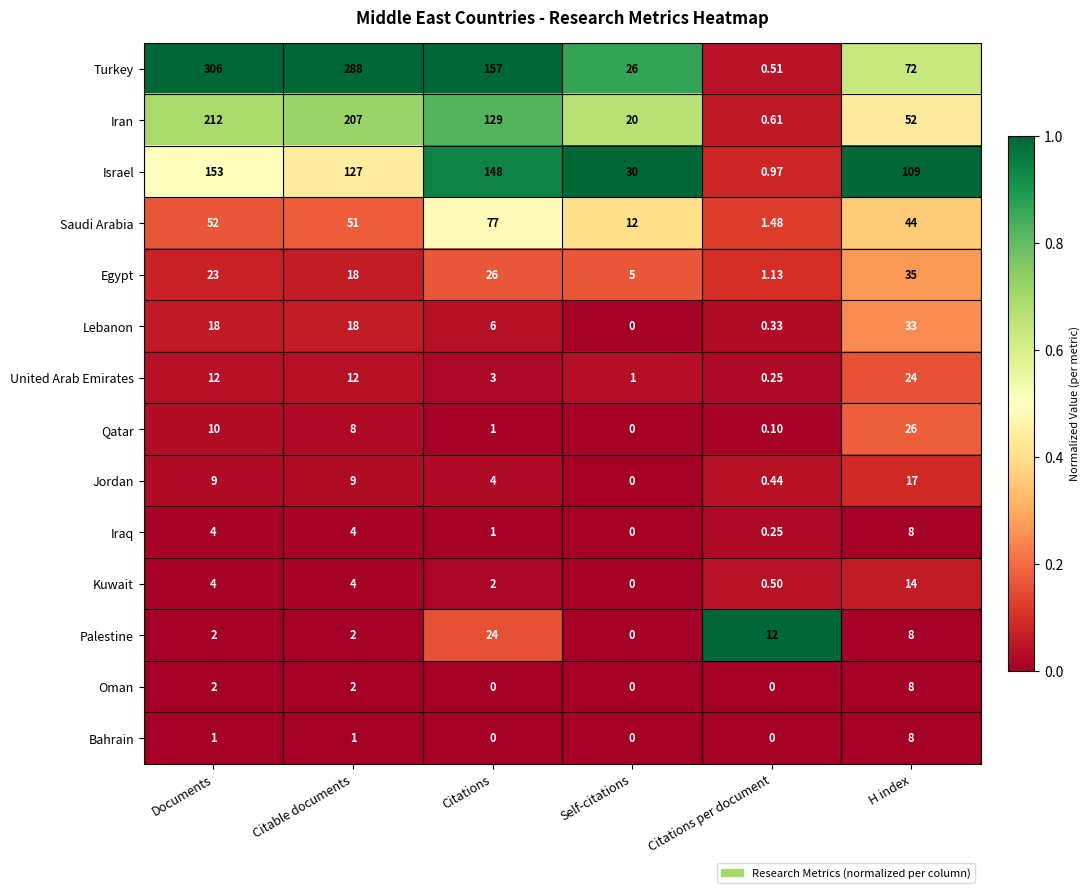

Is the value of United Arab Emirates at Citations per document greater than the value of Kuwait at Self-citations?

Yes